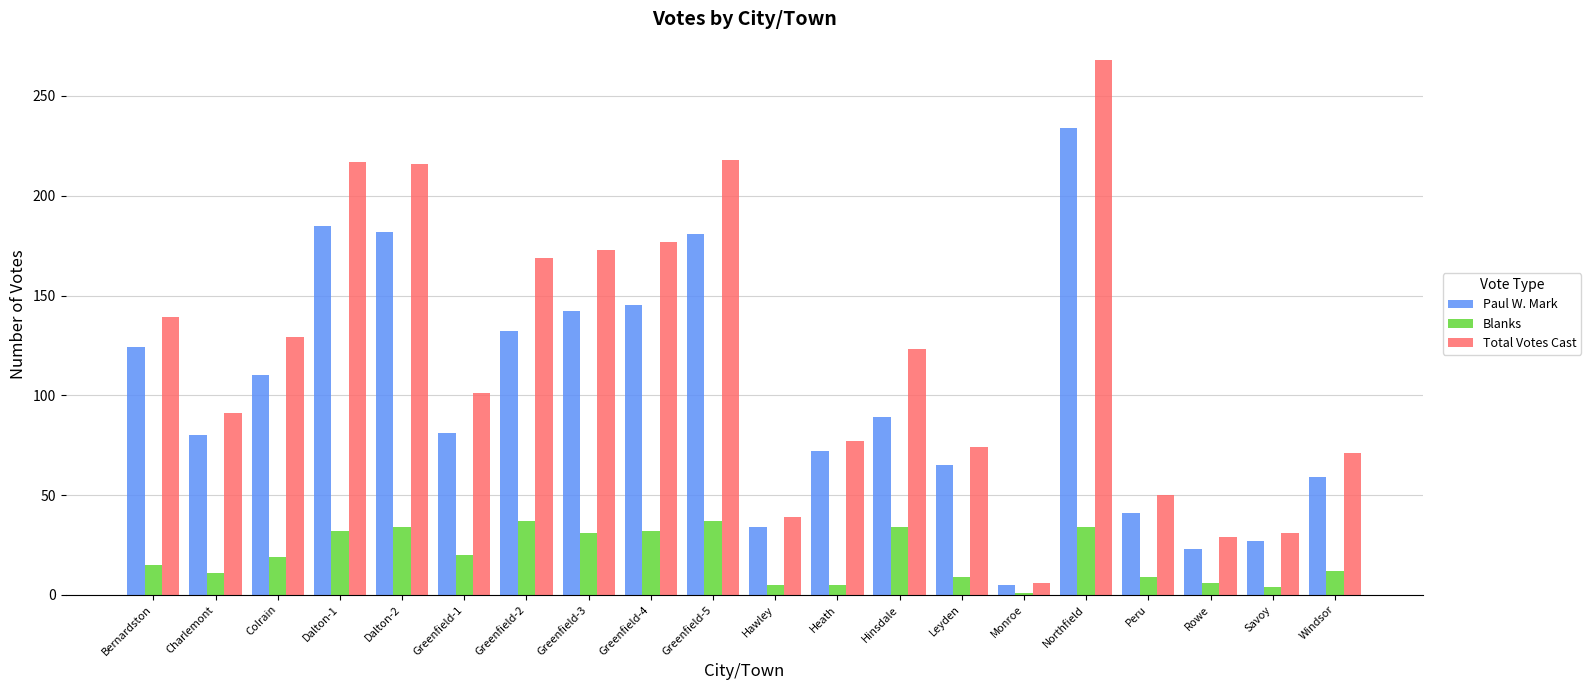

What is the maximum value shown in the chart?

268